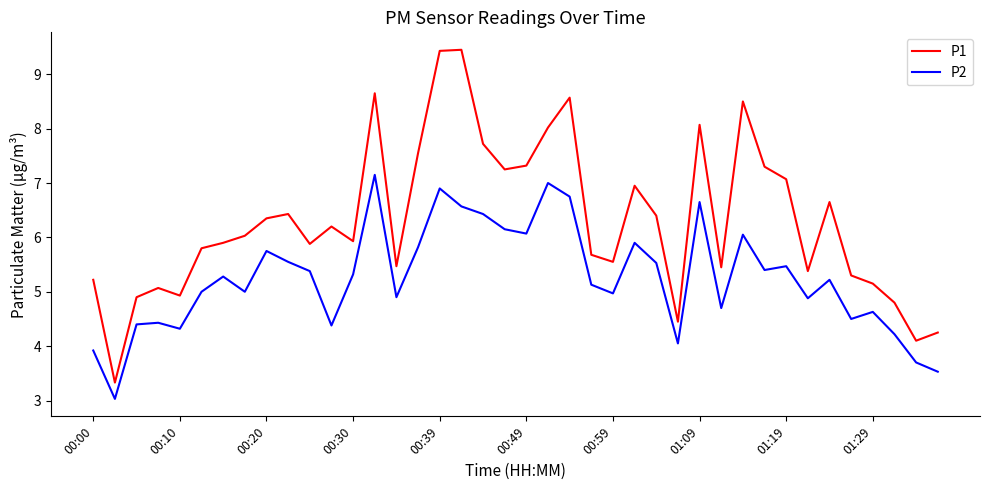

What is the highest value of the P2 series?

7.2